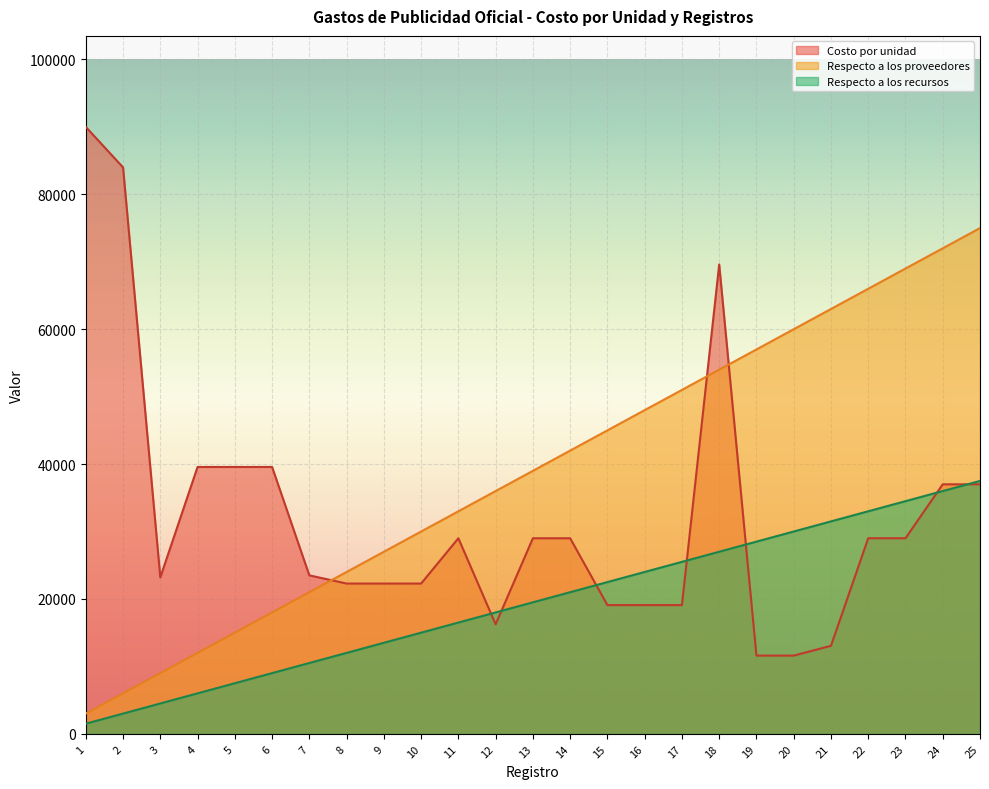

At 9, list the series in order from largest to smallest.

Respecto a los proveedores, Costo por unidad, Respecto a los recursos